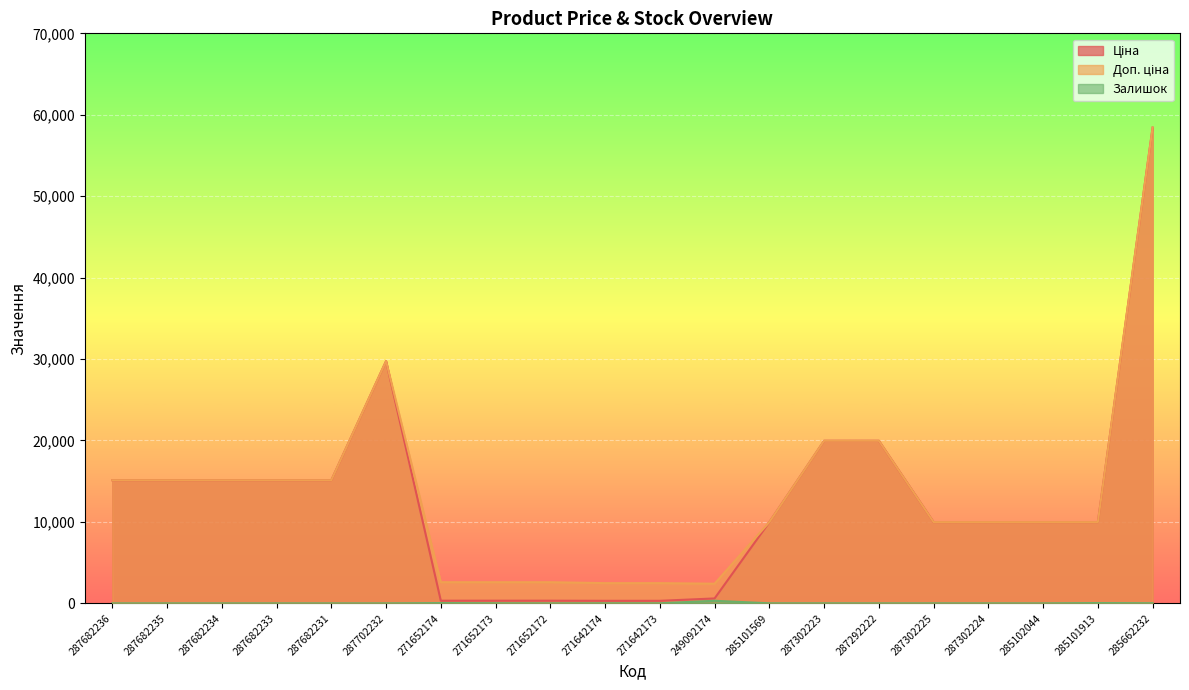

Count the number of categories in the chart.

20